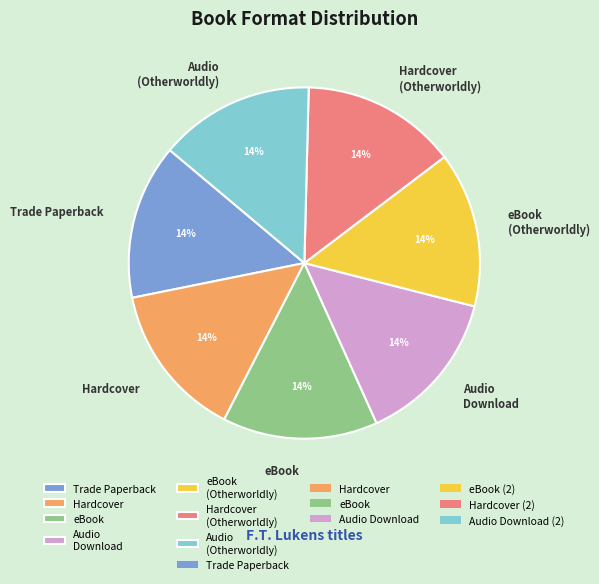

What percentage is the Hardcover (Otherworldly) slice, to the nearest percent?

14%